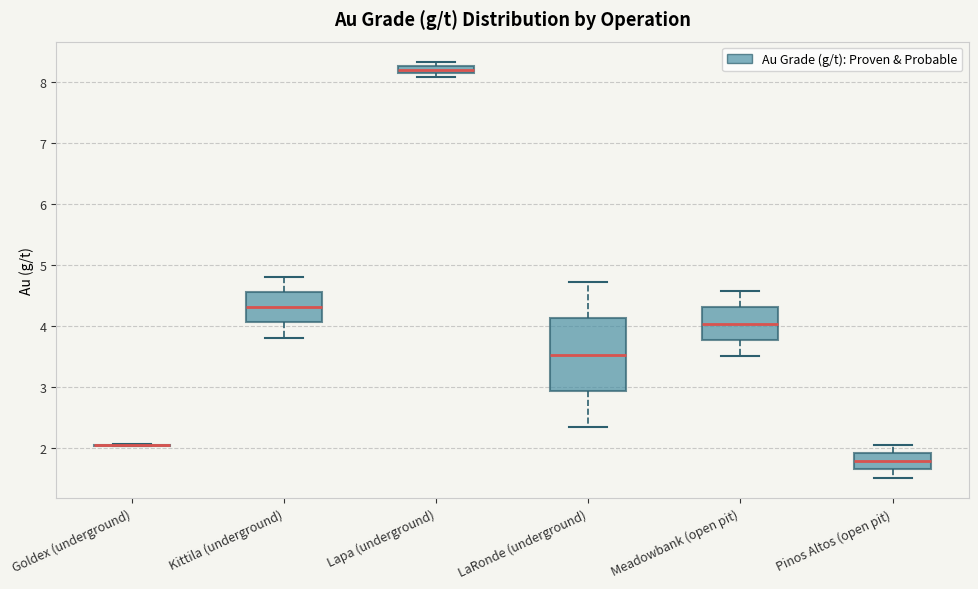

Comparing the boxes themselves (not the whiskers), which one is the tallest?

LaRonde (underground)